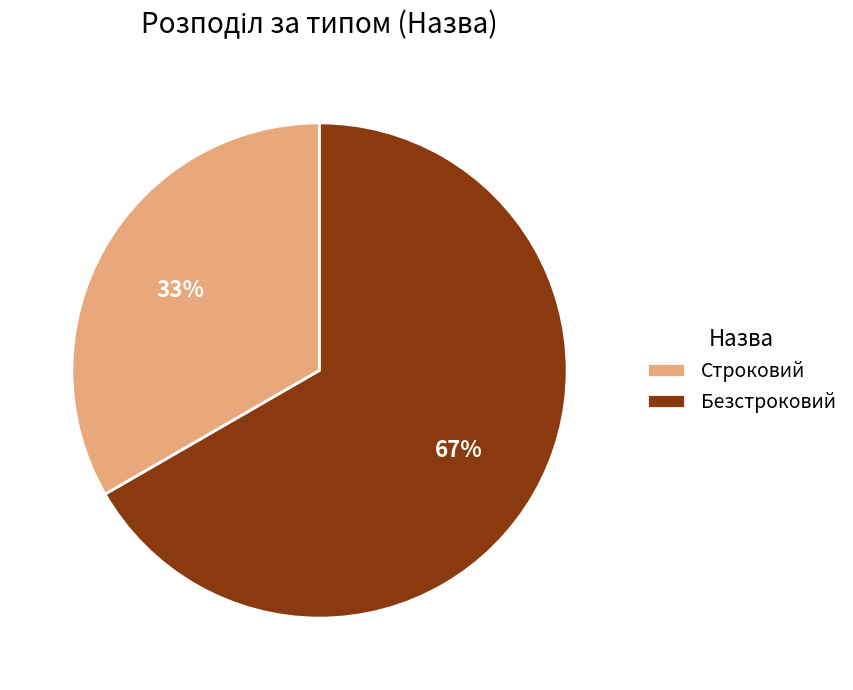

How many slices are in this pie chart?

2